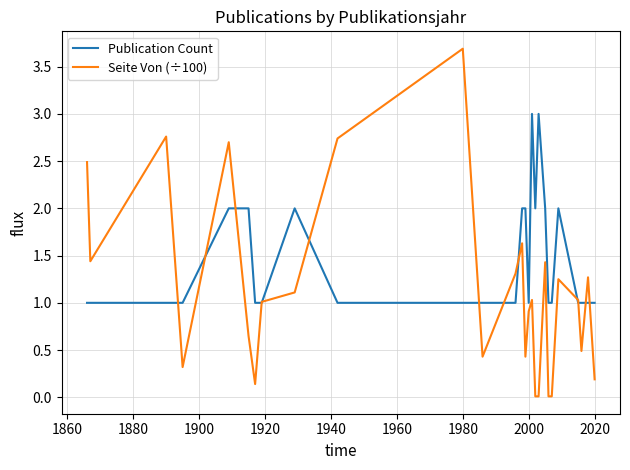

What is the average value of the Publication Count series?

1.4